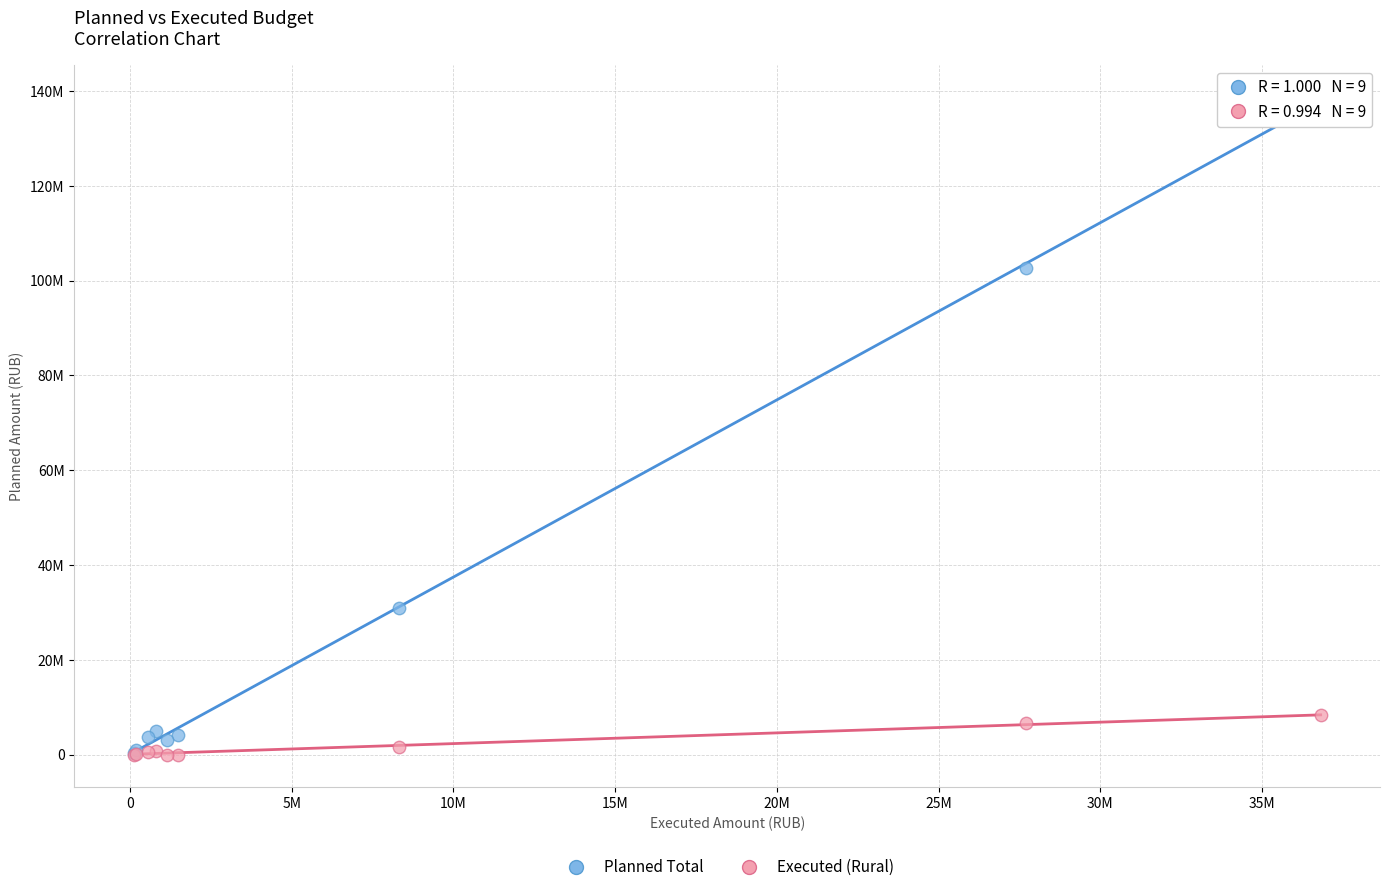

What are all the series names shown in the legend?

Planned Total, Executed (Rural)